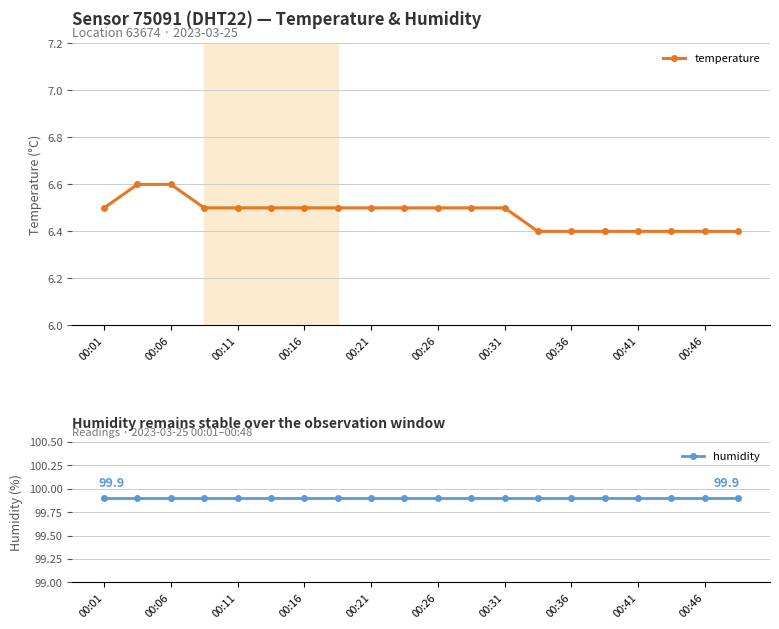

What are all the series names shown in the legend?

temperature, humidity